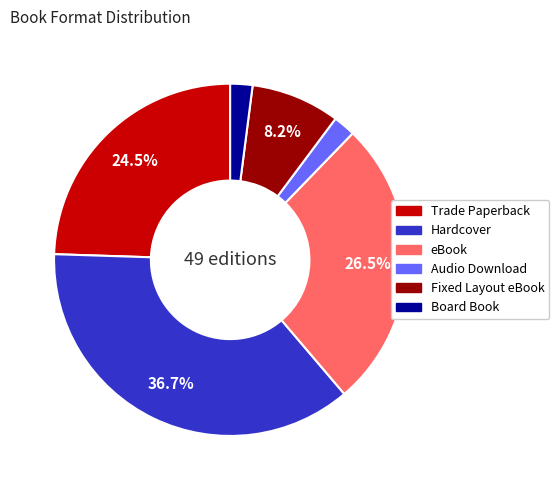

Does Audio Download represent more than half of the total?

No